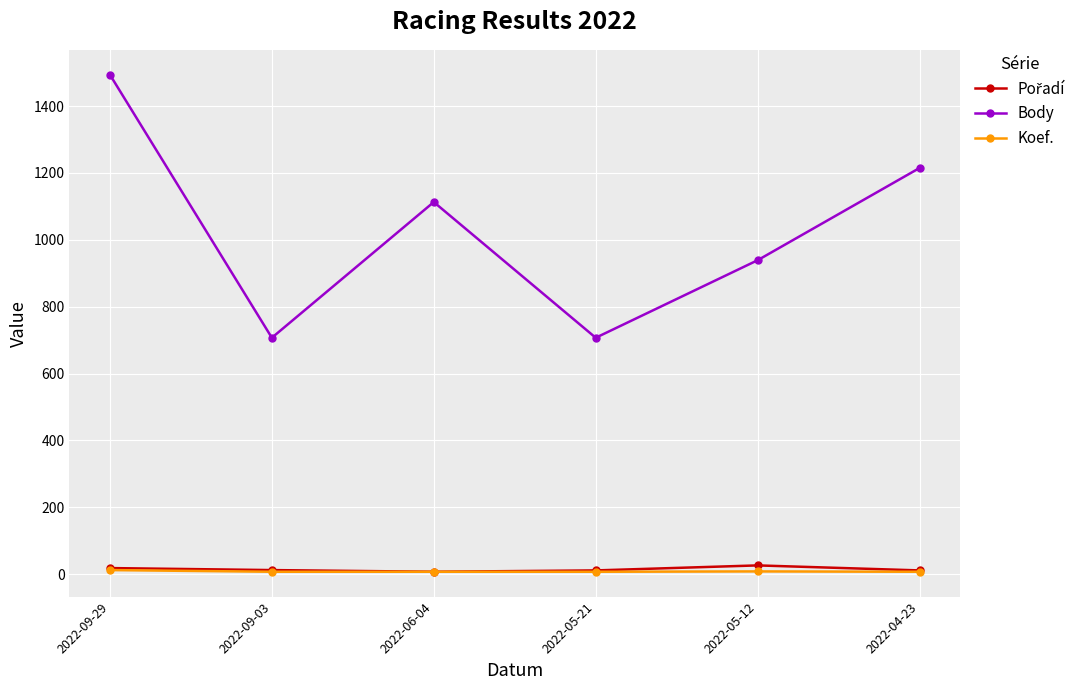

What is the sum of the Body values at 2022-09-03 and 2022-09-29?

2201